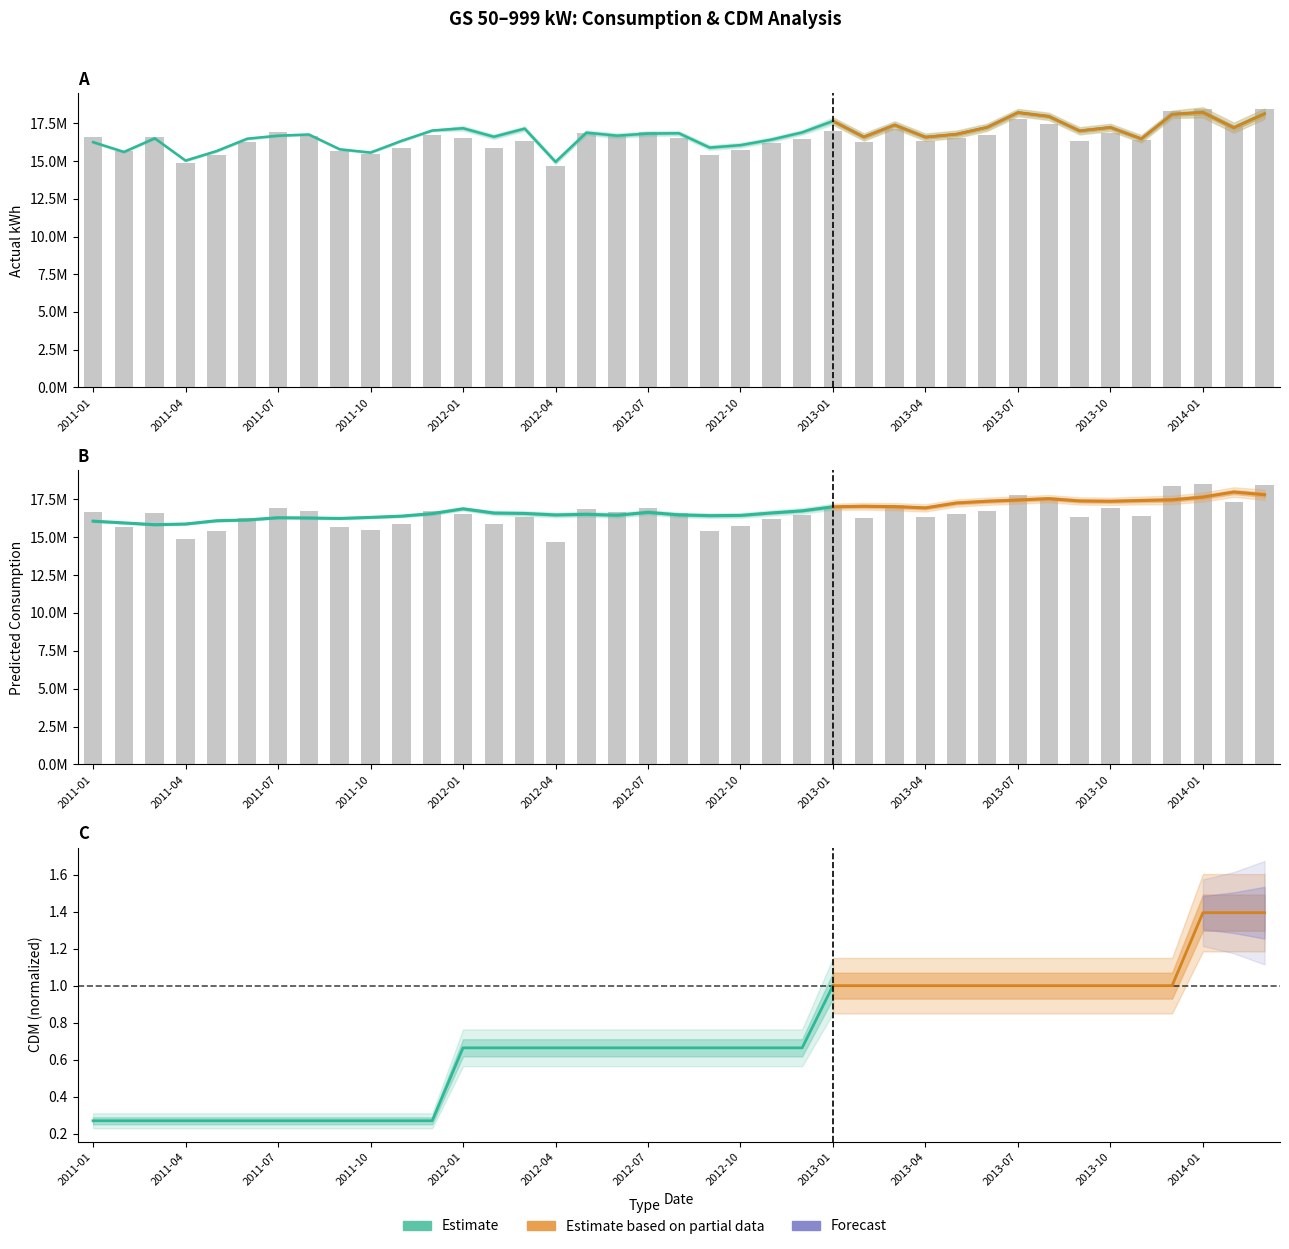

What is the total value across all series at 2011-05?

31052082.1